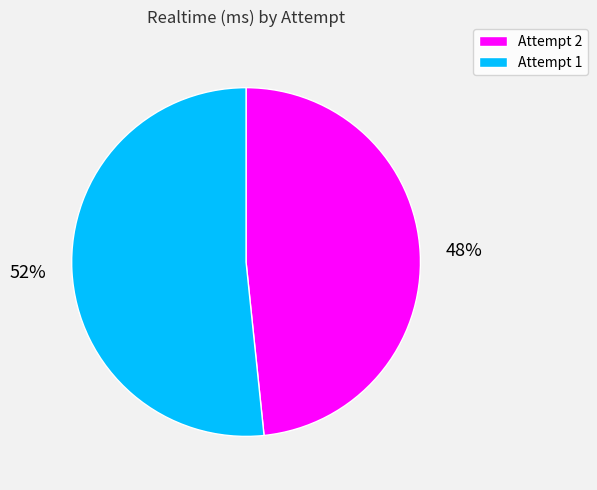

What percentage is the Attempt 2 slice, to the nearest percent?

48%